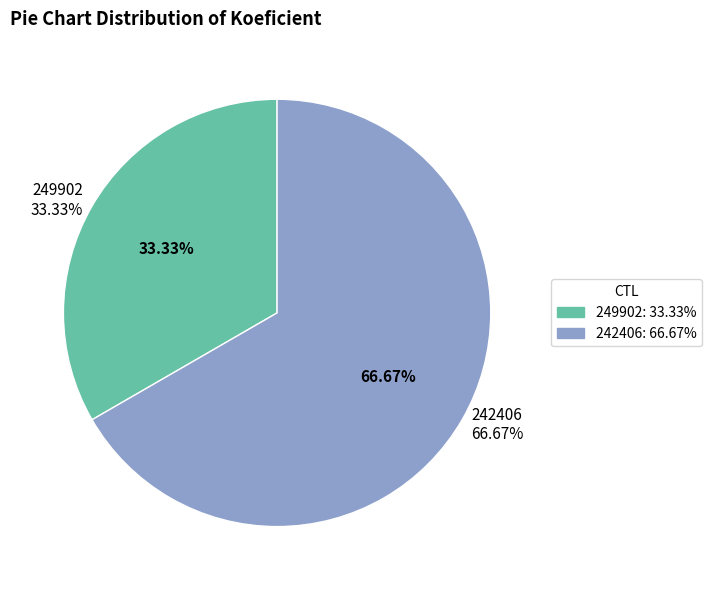

To the nearest percent, what is the combined percentage of 242406 and 249902?

100%